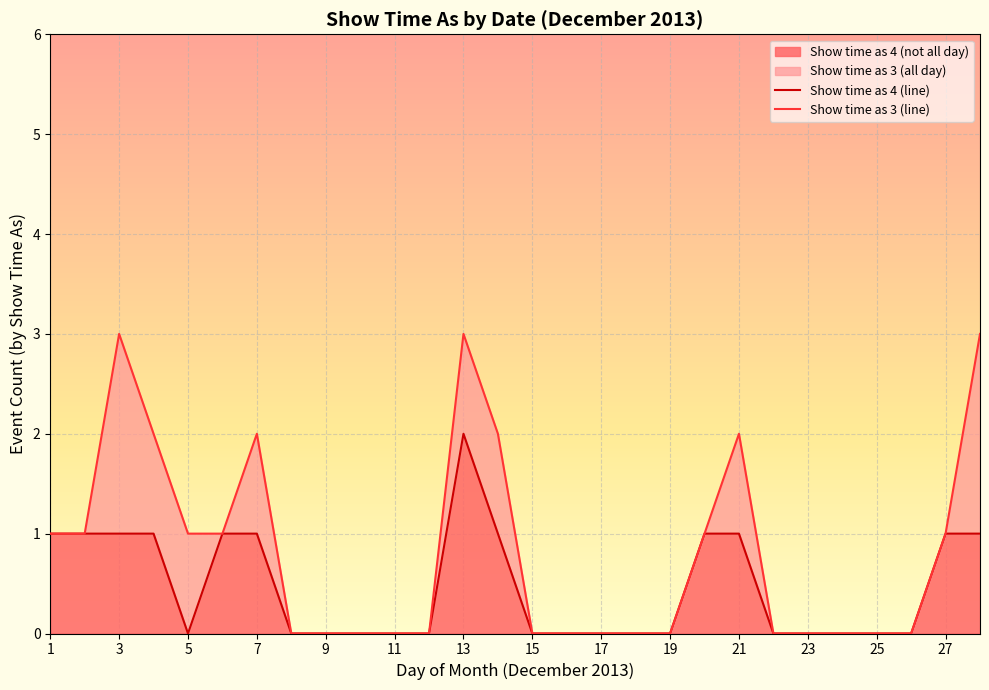

Which series has the largest range (max minus min)?

Show time as 3 (line)